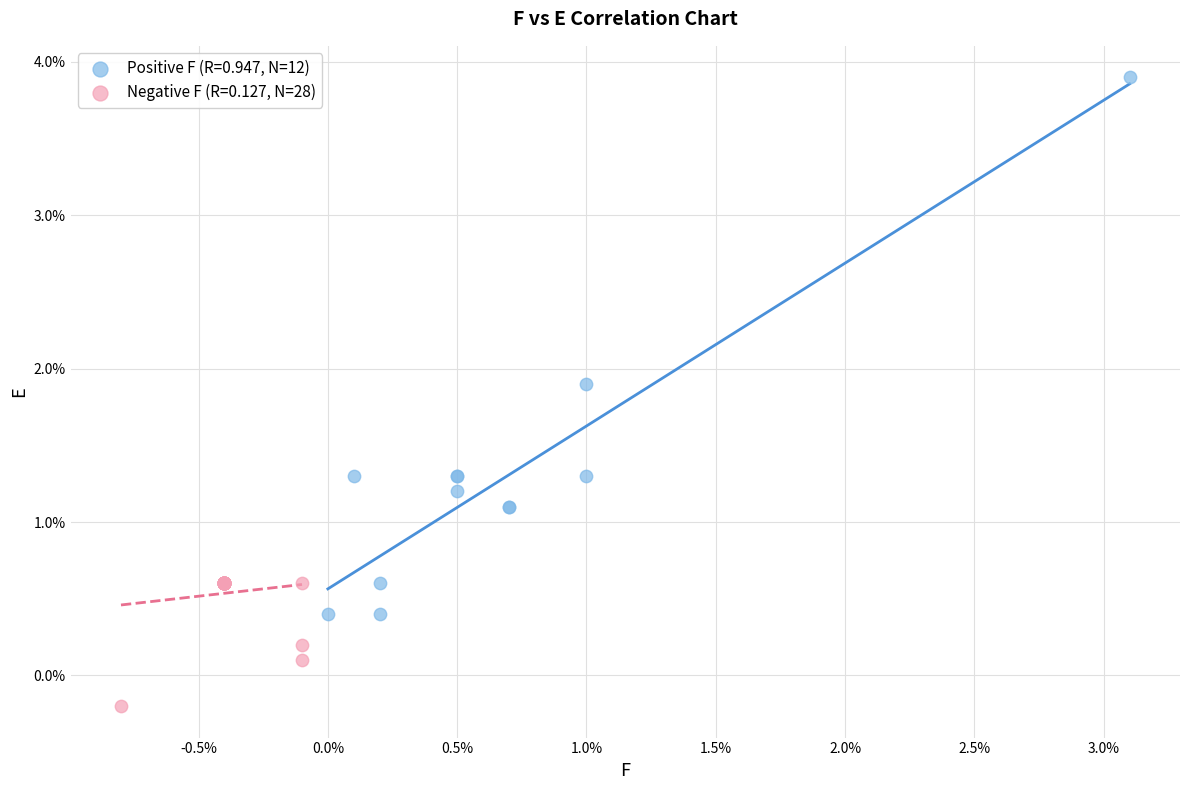

Which series contains the highest Y value?

Positive F (R=0.947, N=12)